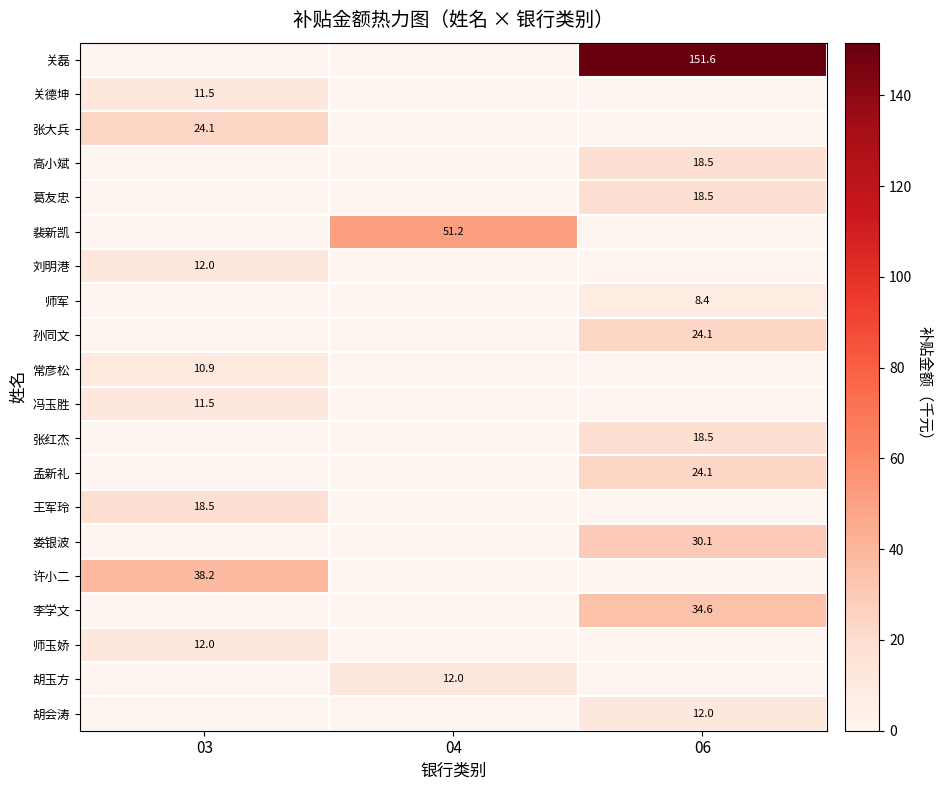

What is the total value across all series at 03?

138.7